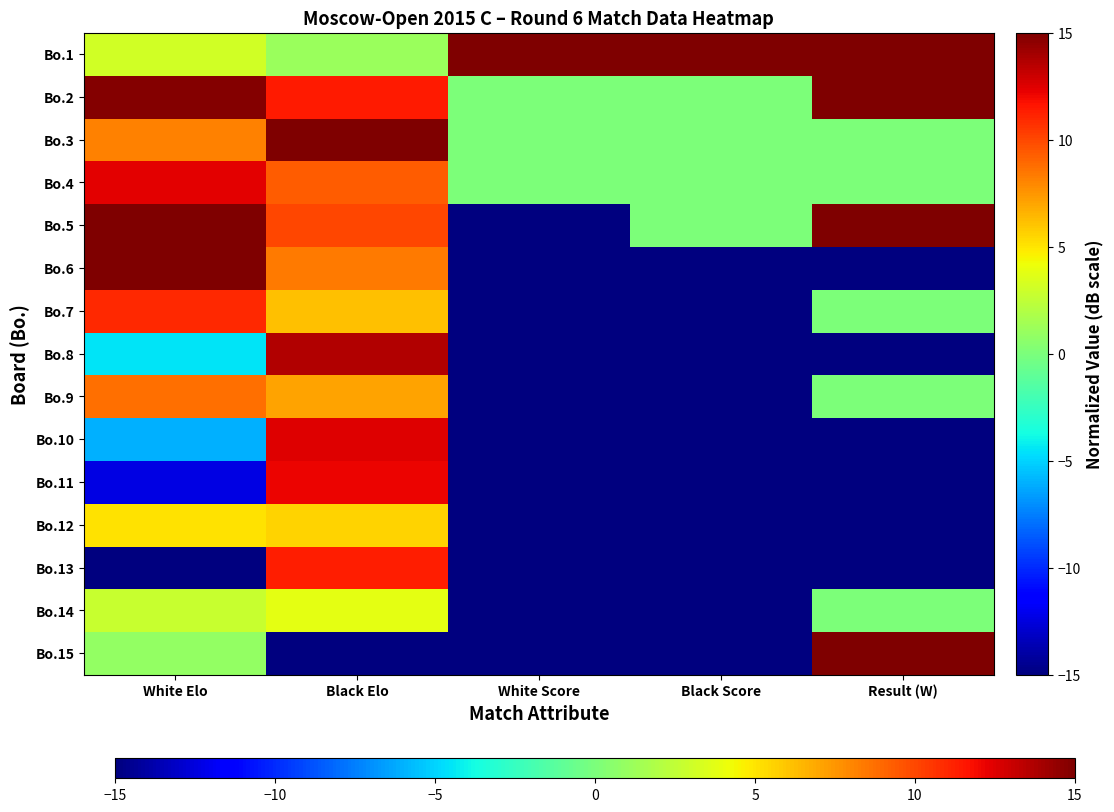

Which label corresponds to the largest value in the chart?

White Score